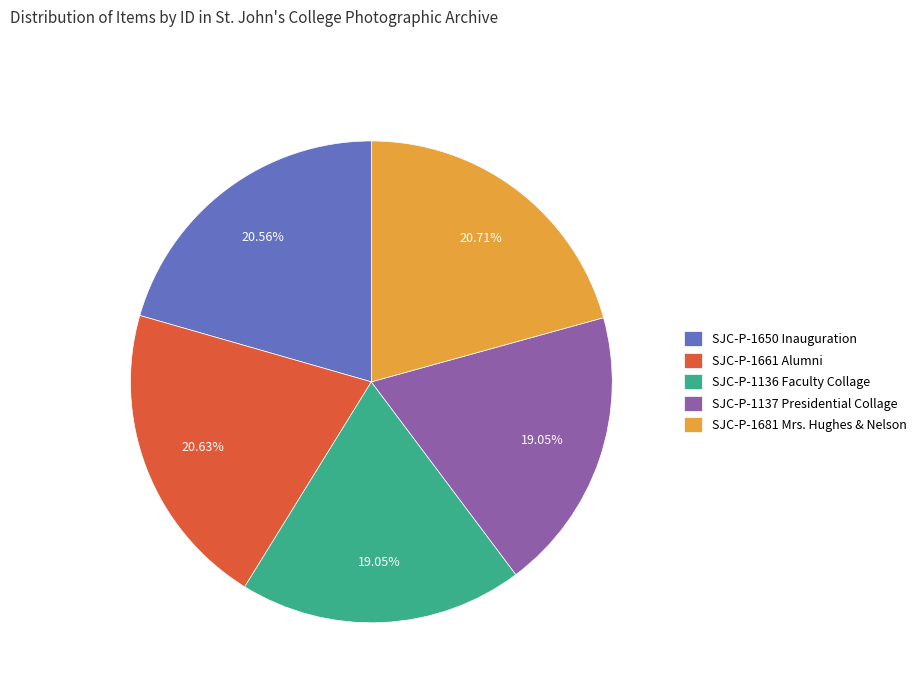

Is SJC-P-1136 Faculty Collage the majority of the pie?

No